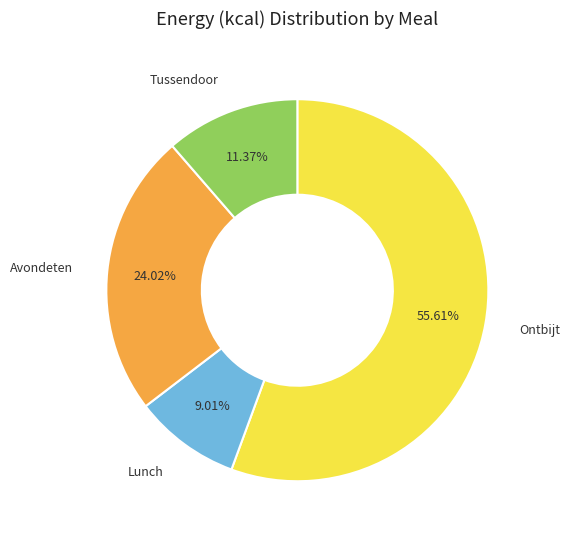

To the nearest percent, what is the difference between the largest and smallest slice percentages?

47%